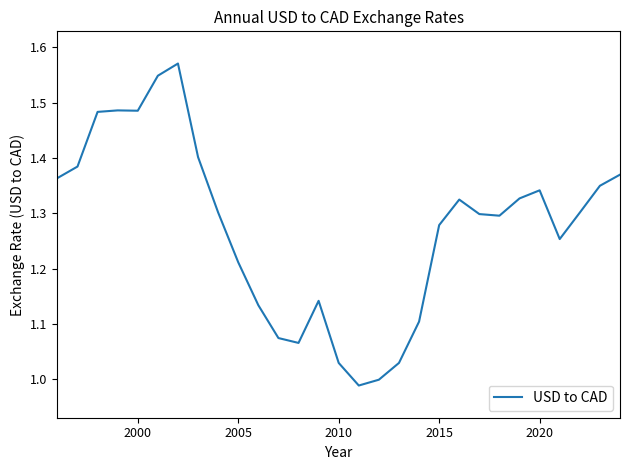

What is the difference between the maximum and minimum values?

0.6